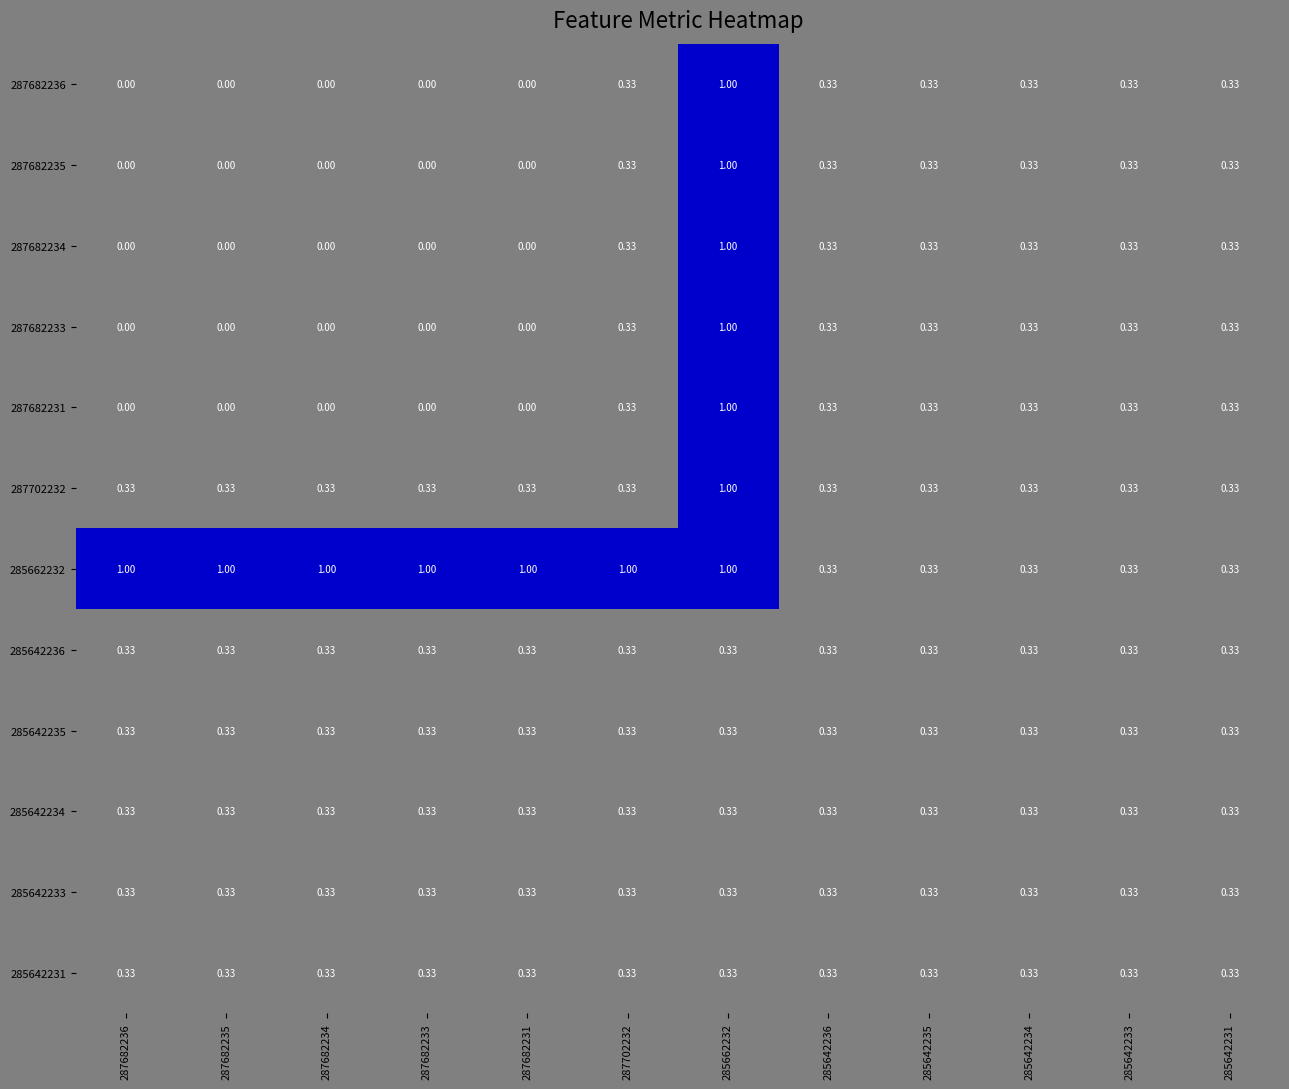

Reading left to right, list all the values displayed in this chart.

287682236: 287682236=0.0	287682235=0.0	287682234=0.0	287682233=0.0	287682231=0.0	287702232=0.3	285662232=1.0	285642236=0.3	285642235=0.3	285642234=0.3	285642233=0.3	285642231=0.3
287682235: 287682236=0.0	287682235=0.0	287682234=0.0	287682233=0.0	287682231=0.0	287702232=0.3	285662232=1.0	285642236=0.3	285642235=0.3	285642234=0.3	285642233=0.3	285642231=0.3
287682234: 287682236=0.0	287682235=0.0	287682234=0.0	287682233=0.0	287682231=0.0	287702232=0.3	285662232=1.0	285642236=0.3	285642235=0.3	285642234=0.3	285642233=0.3	285642231=0.3
287682233: 287682236=0.0	287682235=0.0	287682234=0.0	287682233=0.0	287682231=0.0	287702232=0.3	285662232=1.0	285642236=0.3	285642235=0.3	285642234=0.3	285642233=0.3	285642231=0.3
287682231: 287682236=0.0	287682235=0.0	287682234=0.0	287682233=0.0	287682231=0.0	287702232=0.3	285662232=1.0	285642236=0.3	285642235=0.3	285642234=0.3	285642233=0.3	285642231=0.3
287702232: 287682236=0.3	287682235=0.3	287682234=0.3	287682233=0.3	287682231=0.3	287702232=0.3	285662232=1.0	285642236=0.3	285642235=0.3	285642234=0.3	285642233=0.3	285642231=0.3
285662232: 287682236=1.0	287682235=1.0	287682234=1.0	287682233=1.0	287682231=1.0	287702232=1.0	285662232=1.0	285642236=0.3	285642235=0.3	285642234=0.3	285642233=0.3	285642231=0.3
285642236: 287682236=0.3	287682235=0.3	287682234=0.3	287682233=0.3	287682231=0.3	287702232=0.3	285662232=0.3	285642236=0.3	285642235=0.3	285642234=0.3	285642233=0.3	285642231=0.3
285642235: 287682236=0.3	287682235=0.3	287682234=0.3	287682233=0.3	287682231=0.3	287702232=0.3	285662232=0.3	285642236=0.3	285642235=0.3	285642234=0.3	285642233=0.3	285642231=0.3
285642234: 287682236=0.3	287682235=0.3	287682234=0.3	287682233=0.3	287682231=0.3	287702232=0.3	285662232=0.3	285642236=0.3	285642235=0.3	285642234=0.3	285642233=0.3	285642231=0.3
285642233: 287682236=0.3	287682235=0.3	287682234=0.3	287682233=0.3	287682231=0.3	287702232=0.3	285662232=0.3	285642236=0.3	285642235=0.3	285642234=0.3	285642233=0.3	285642231=0.3
285642231: 287682236=0.3	287682235=0.3	287682234=0.3	287682233=0.3	287682231=0.3	287702232=0.3	285662232=0.3	285642236=0.3	285642235=0.3	285642234=0.3	285642233=0.3	285642231=0.3